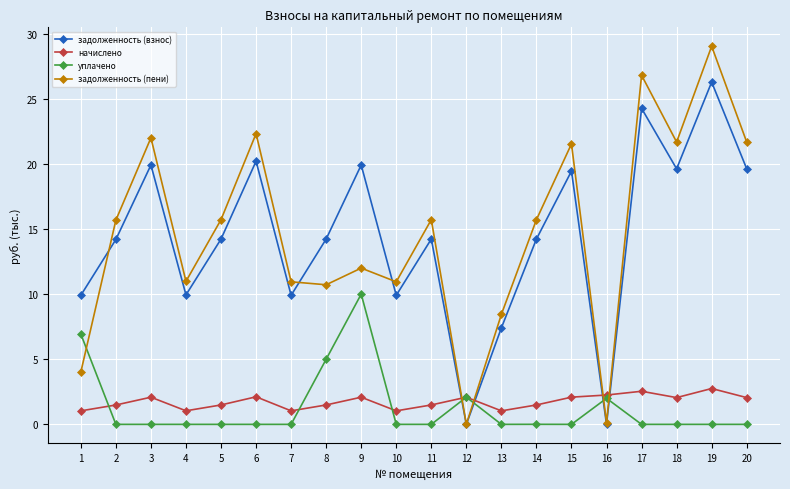

Between 5 and 18, which series saw the biggest shift?

задолженность (пени)